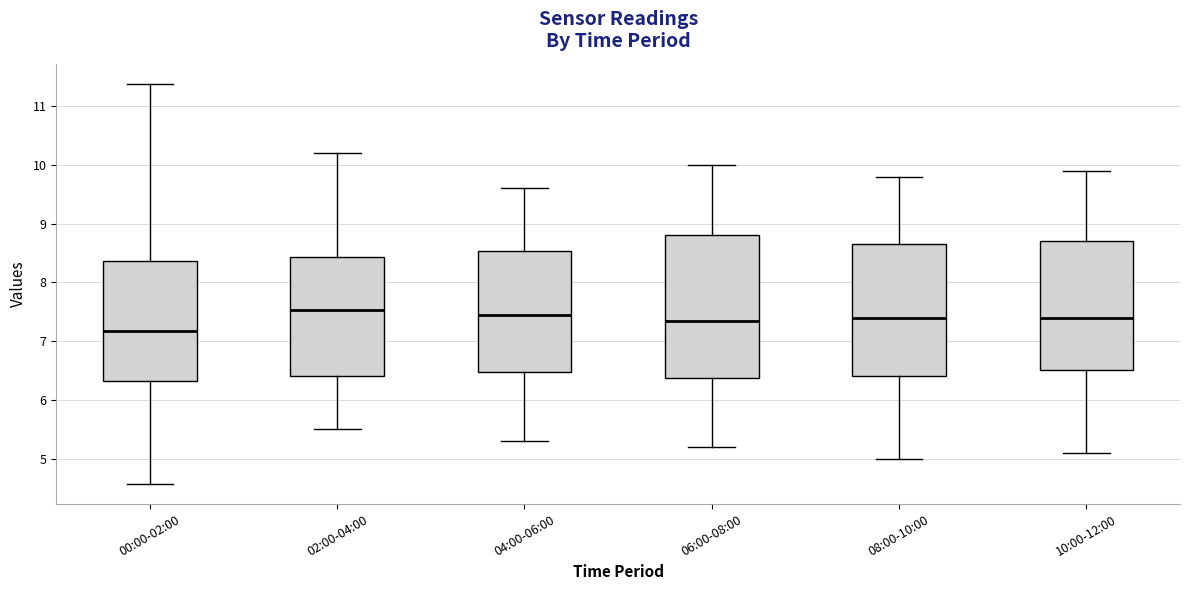

Comparing the boxes themselves (not the whiskers), which one is the tallest?

06:00-08:00